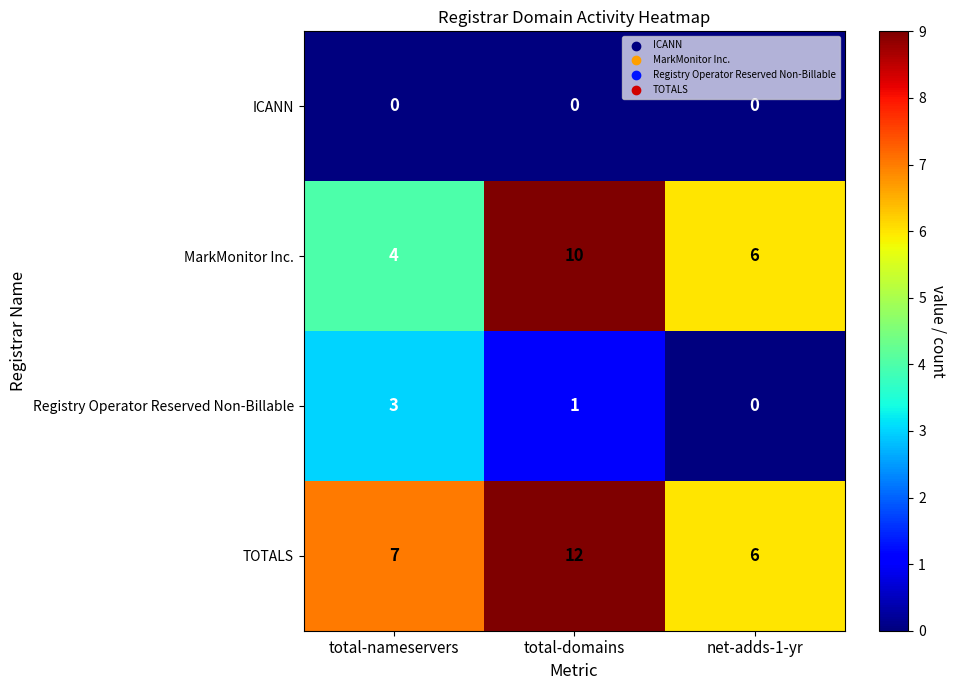

Which series has the largest total across all categories?

TOTALS